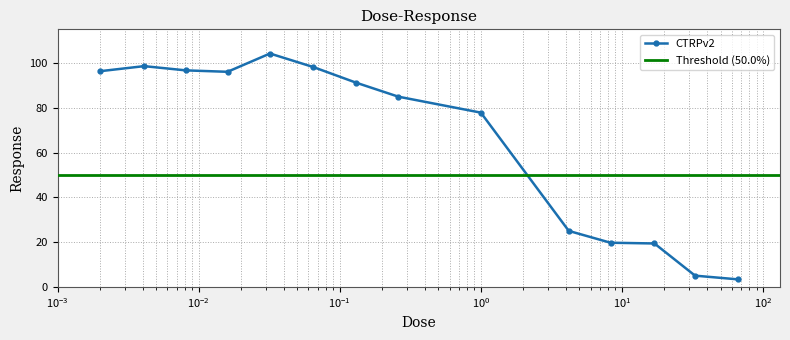

Where is the data nearest to the value 53?

1.0